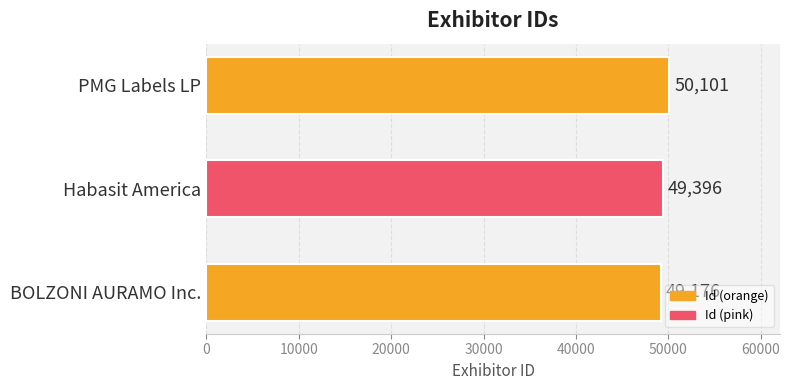

At which label is the value closest to 49638?

Habasit America